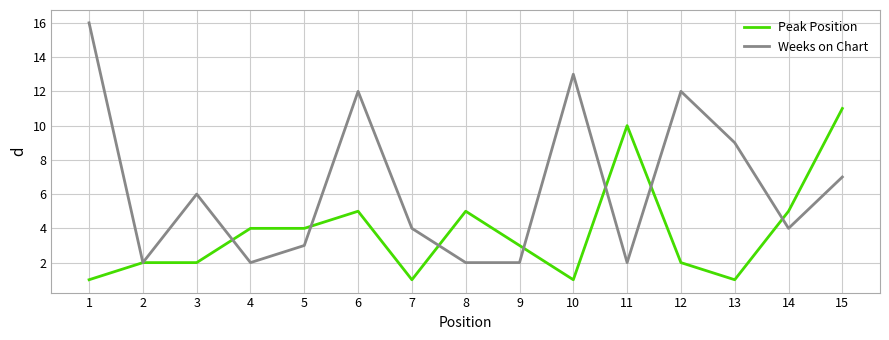

How many Peak Position values are between 1 and 5?

13